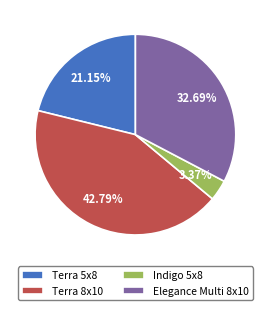

How many segments does this pie chart have?

4